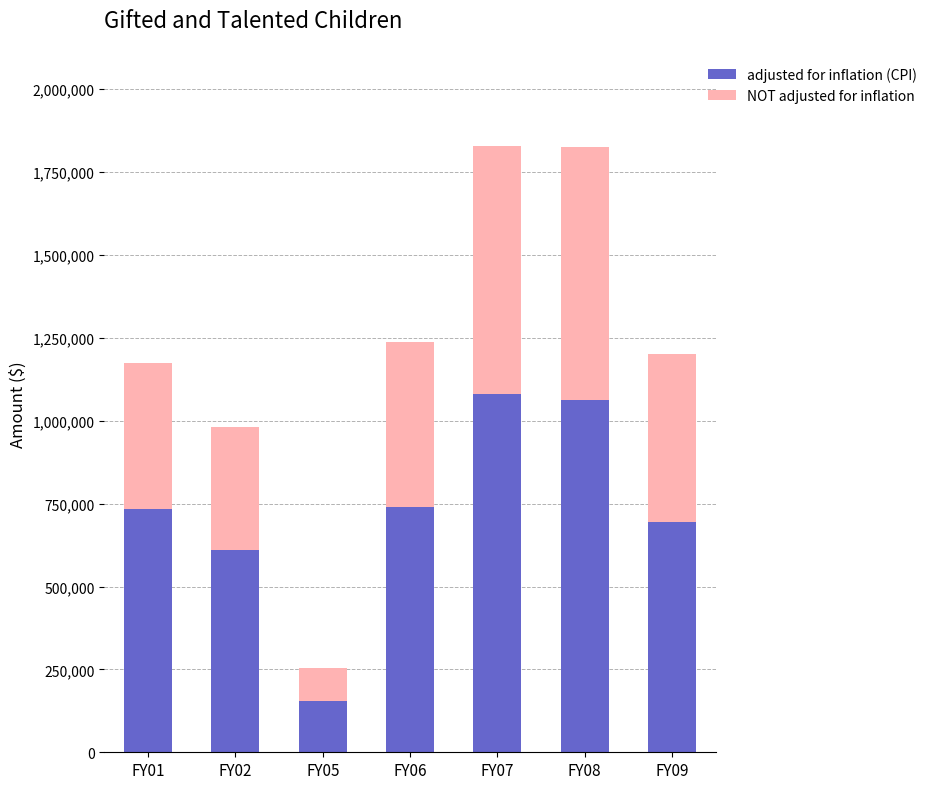

What is the sum of the adjusted for inflation (CPI) values at FY01 and FY08?

1796612